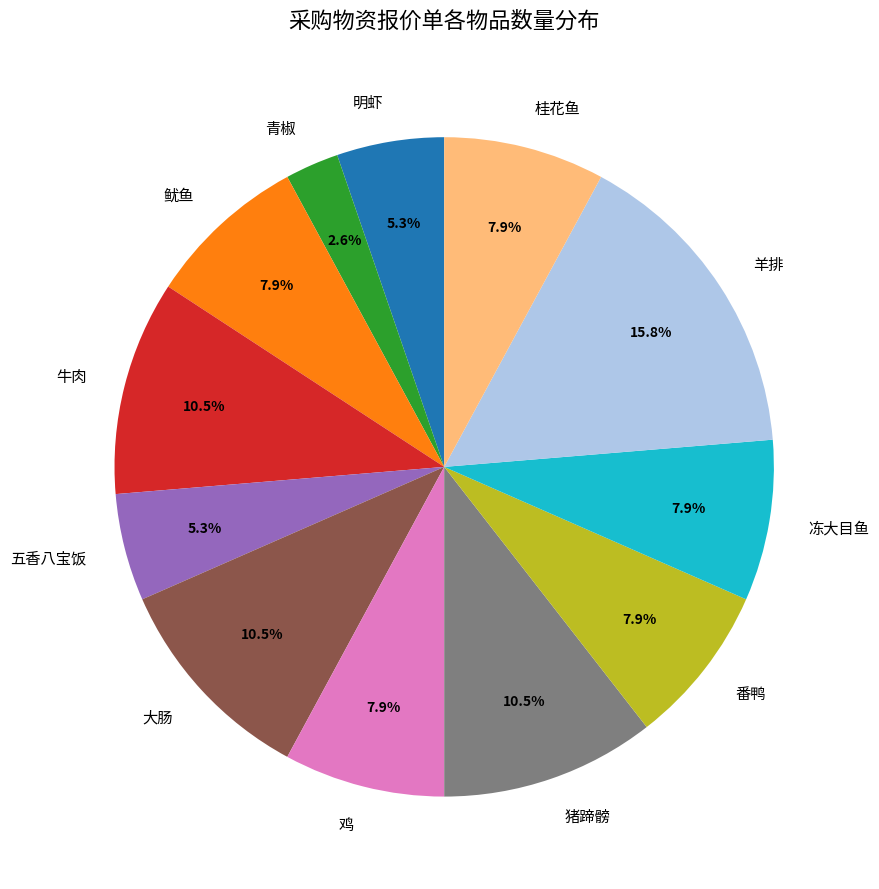

Approximately how many times larger is the value at 青椒 compared to 五香八宝饭?

0.5